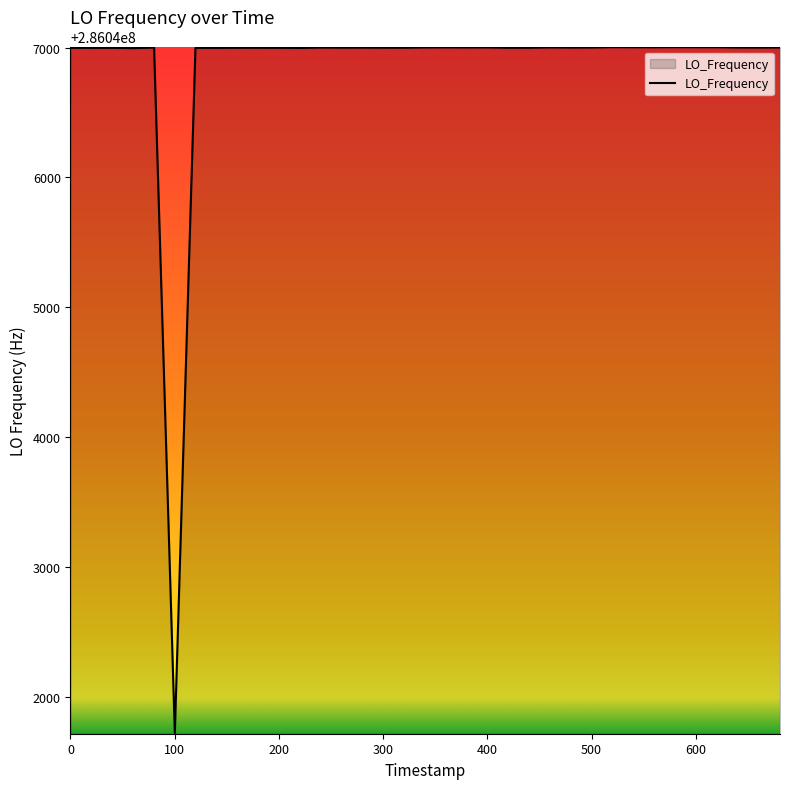

What is the difference between the maximum and minimum values?

5279.8